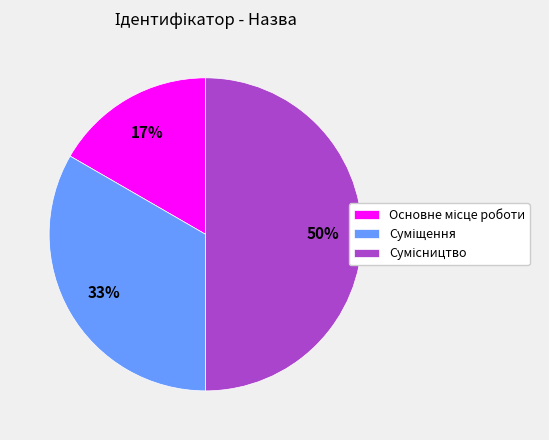

To the nearest percent, what is the average slice percentage?

33%